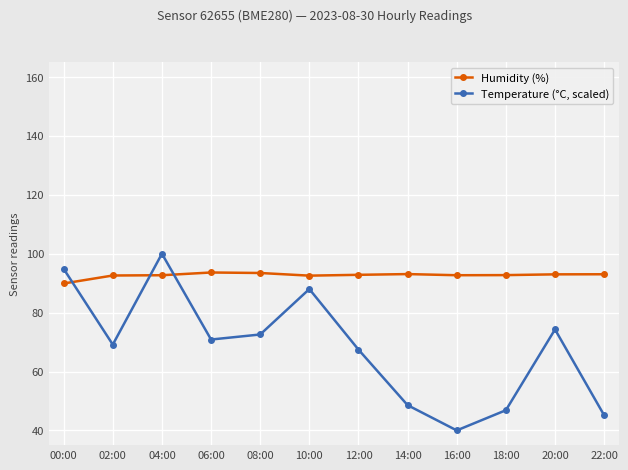

Rank the series at 08:00 from highest to lowest value.

Humidity (%), Temperature (°C, scaled)